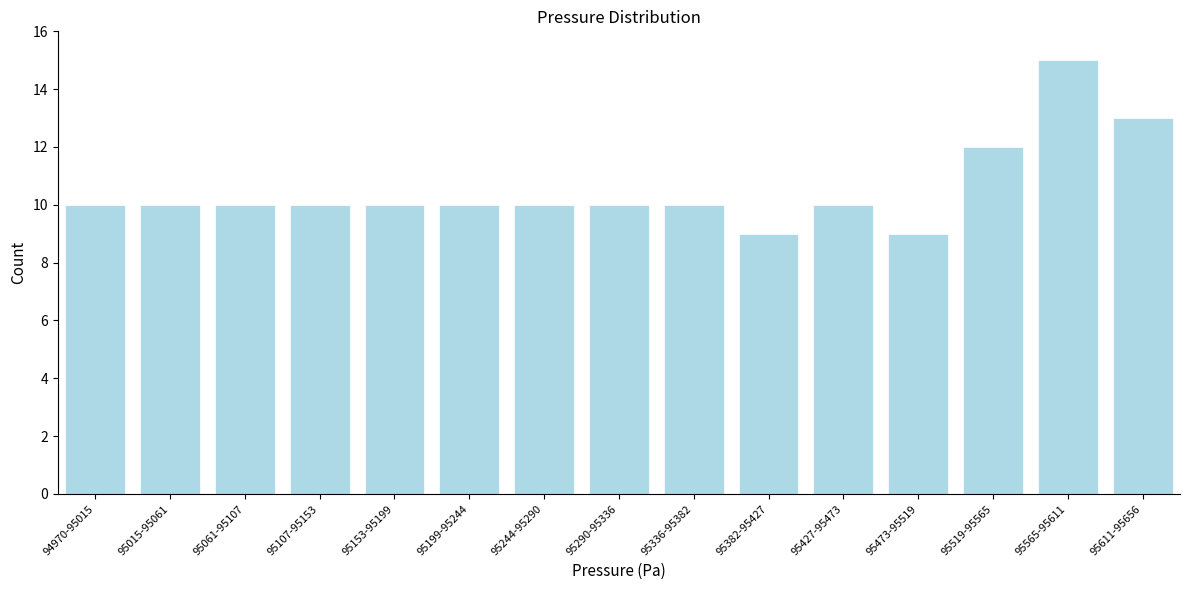

Reading right to left, list all the values displayed in this chart.

13	15	12	9	10	9	10	10	10	10	10	10	10	10	10